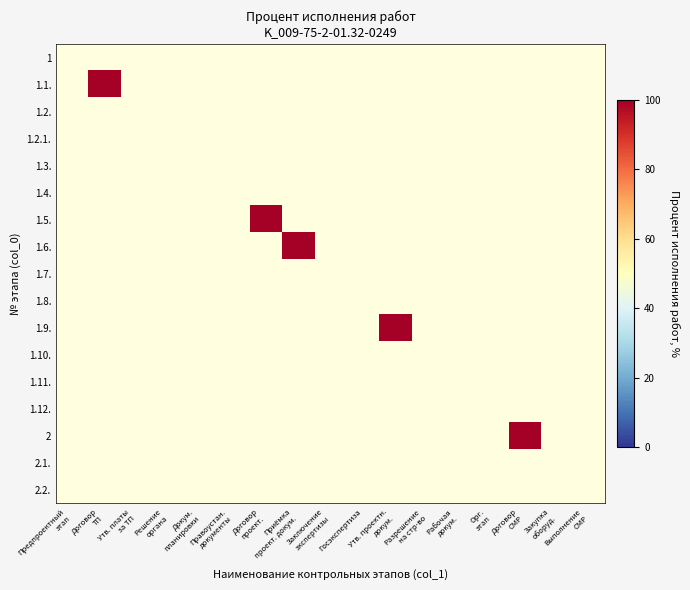

At Утв. платы за ТП, list the series in order from smallest to largest.

1, 1.1., 1.2., 1.2.1., 1.3., 1.4., 1.5., 1.6., 1.7., 1.8., 1.9., 1.10., 1.11., 1.12., 2, 2.1., 2.2.